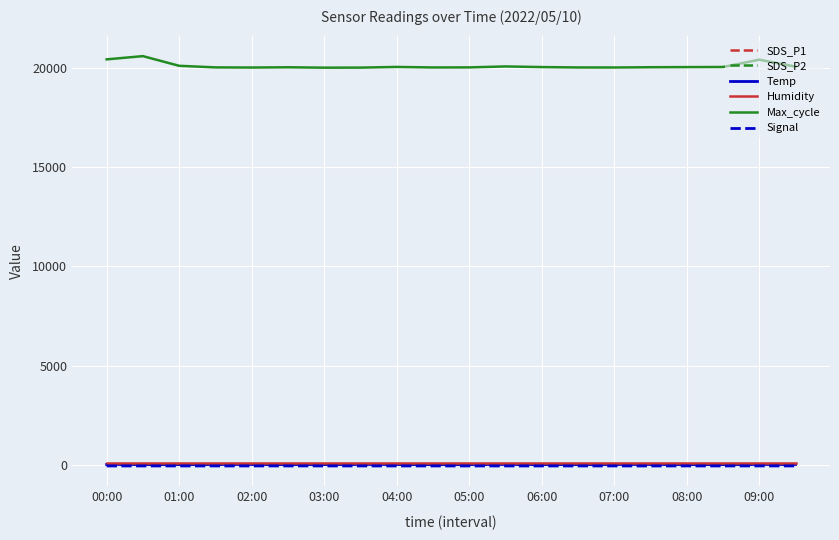

What is the greatest value displayed?

20606.0